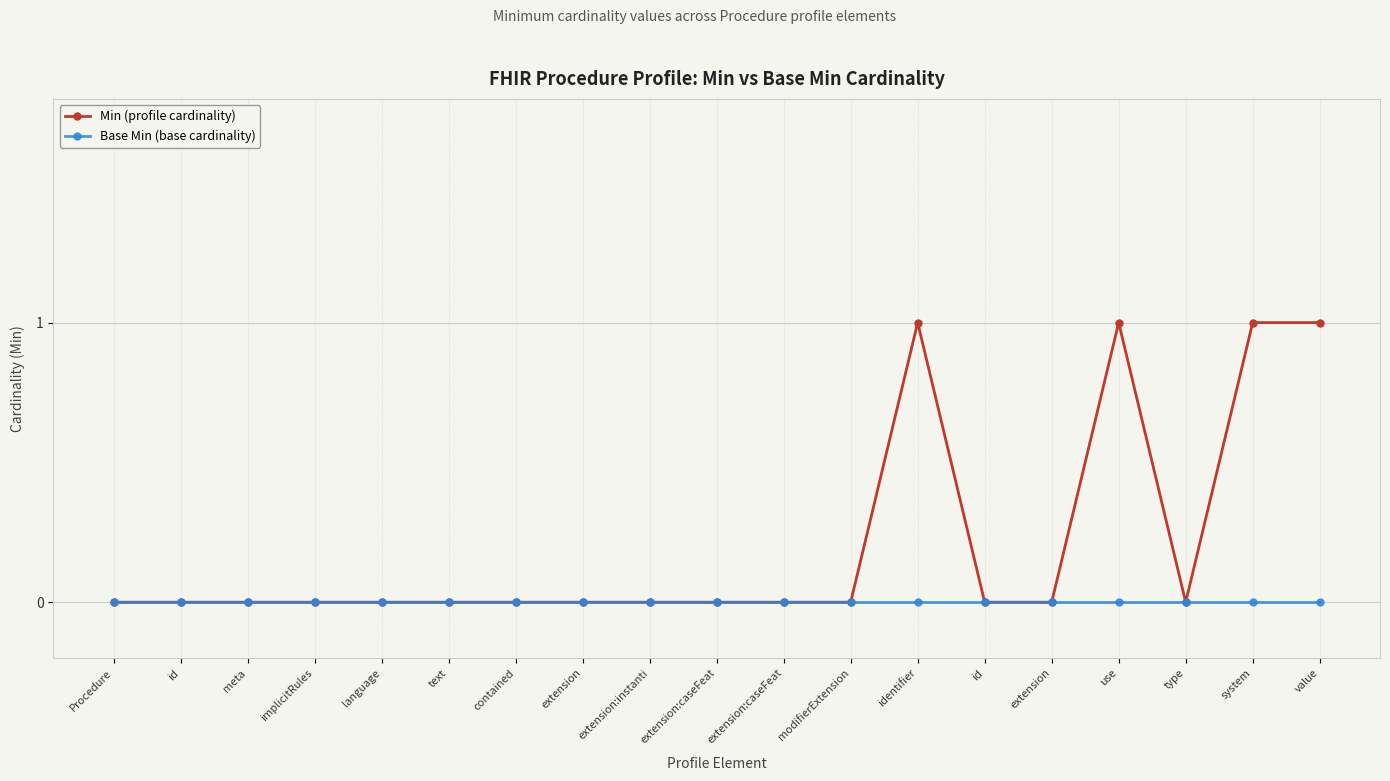

Count the number of categories in the chart.

19